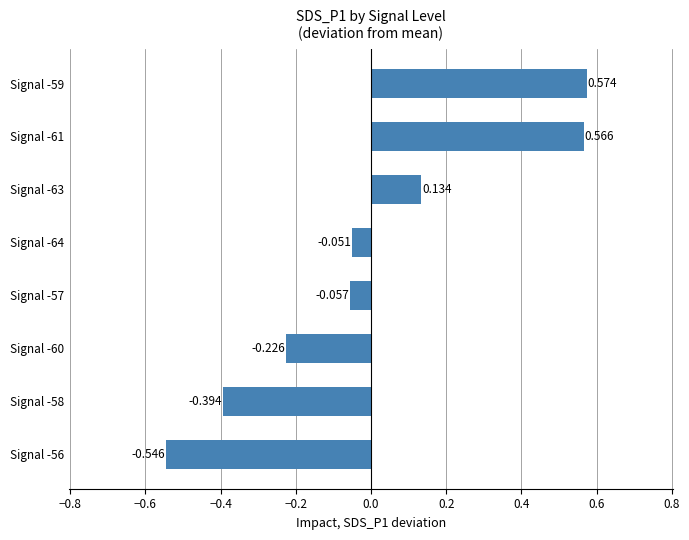

How many bars are there in total?

8